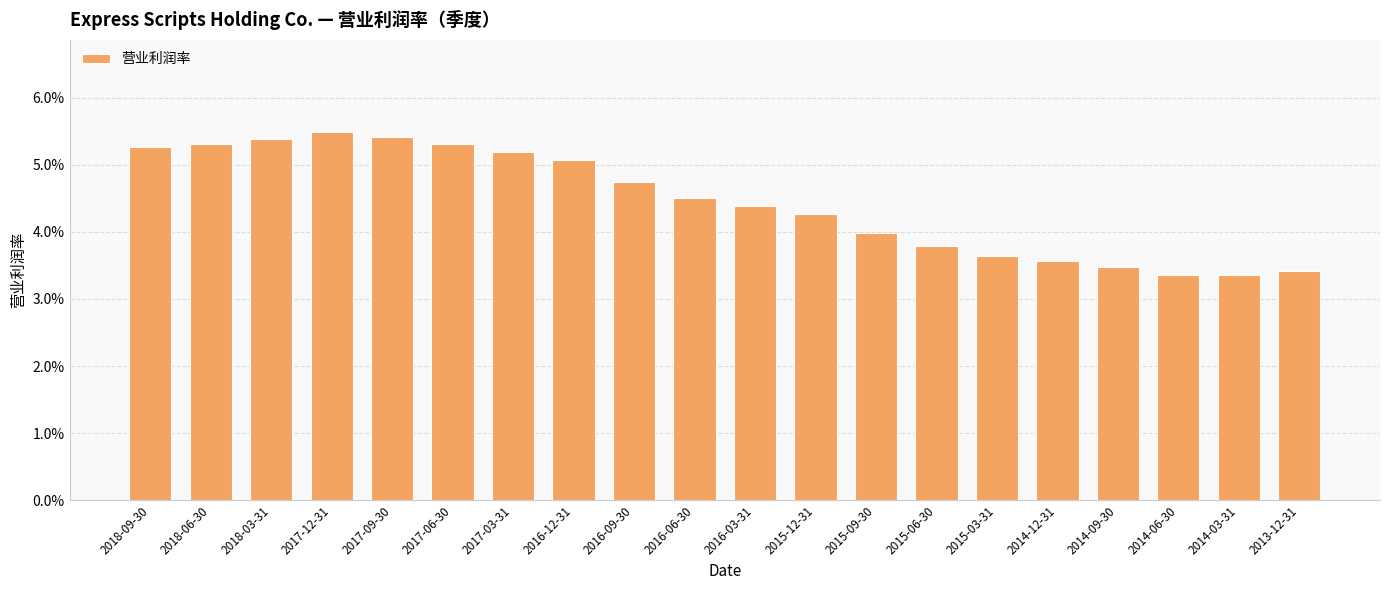

How many values are between 0 and 1?

20